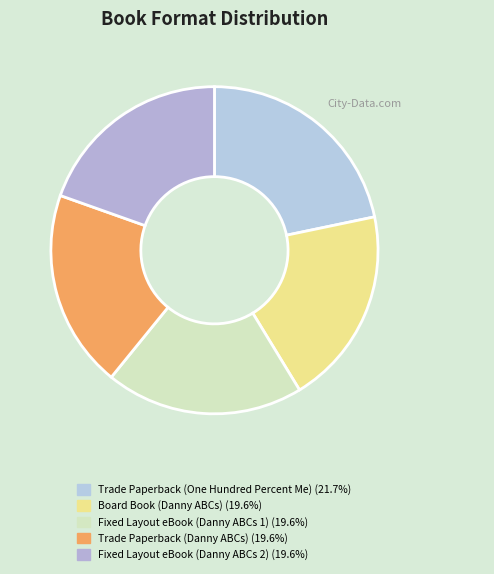

The Fixed Layout eBook (Danny ABCs 2) slice represents 20% of the pie. True or false?

True